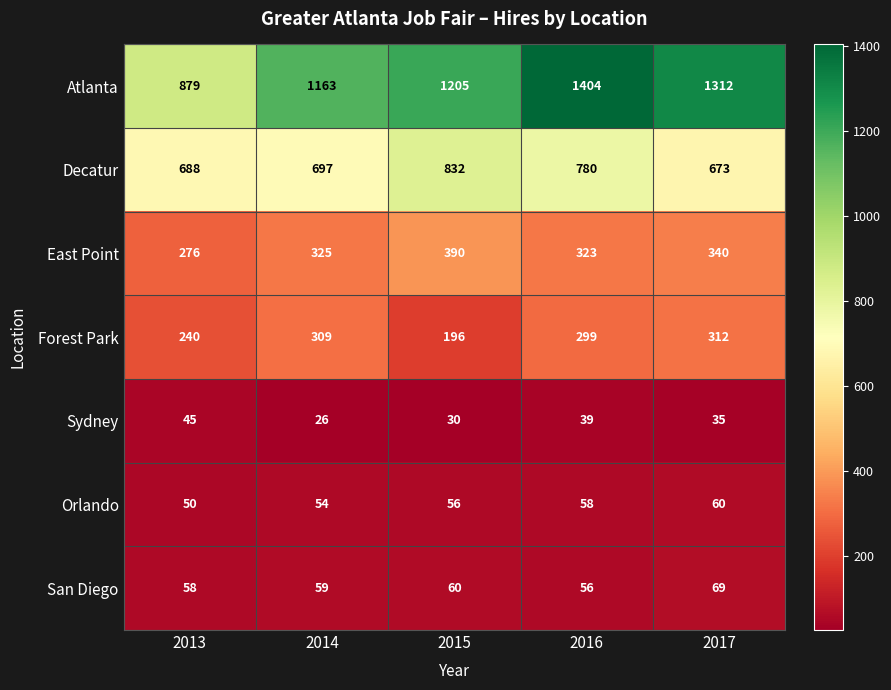

How many series are shown in this chart?

7